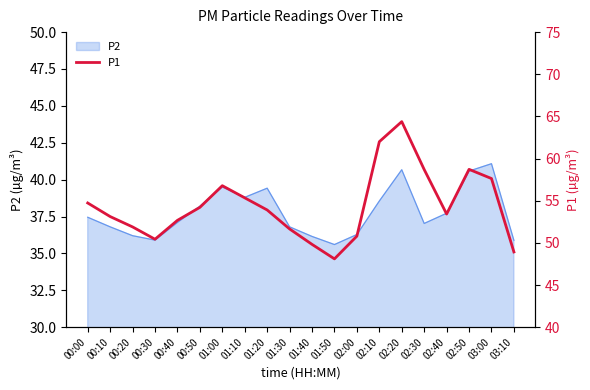

What is the label of the 16th point from the left?

02:30